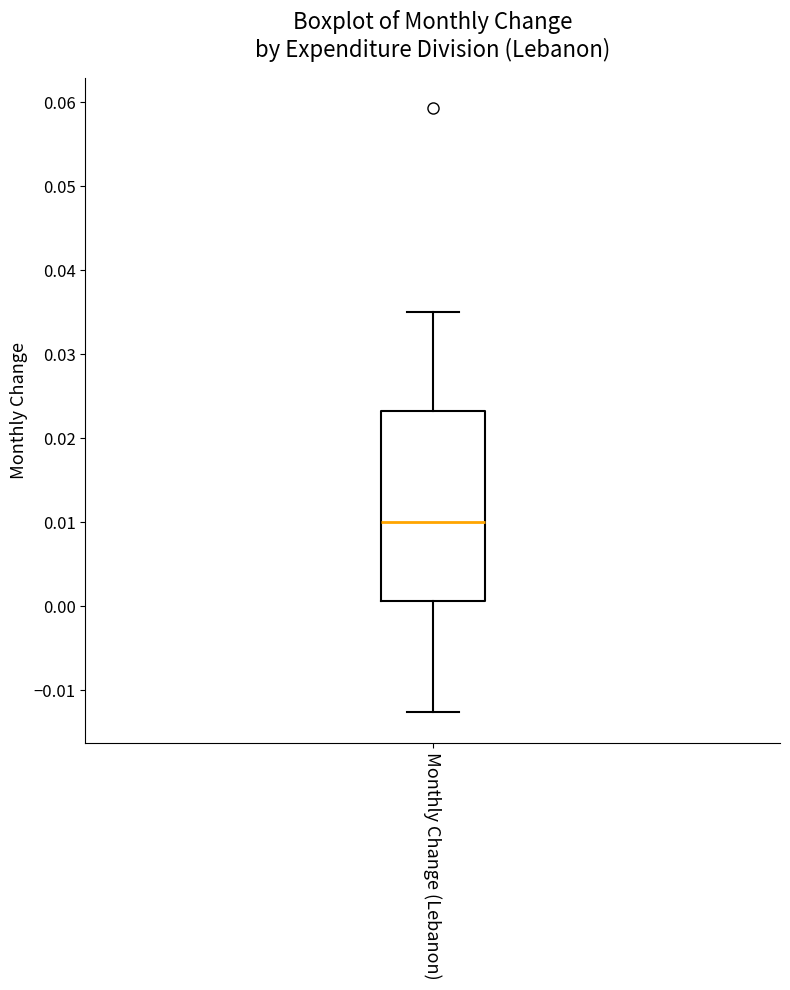

Read this box plot against the y-axis: the position of the median line, the range covered by the box, and the ends of both whiskers. The values are not printed on the chart, so give them approximately, as read against the axis.

median 0.010, box 0.001 to 0.023, whiskers -0.013 to 0.035